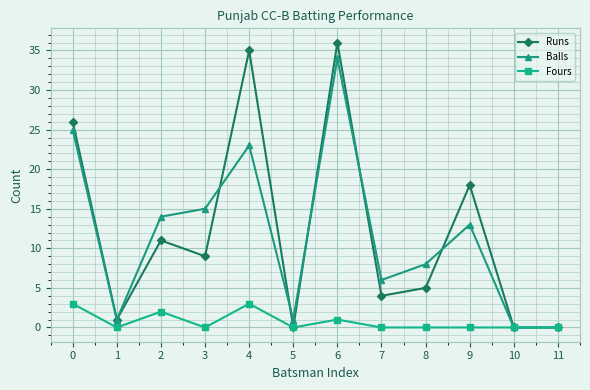

Which category has the highest value across all series?

6